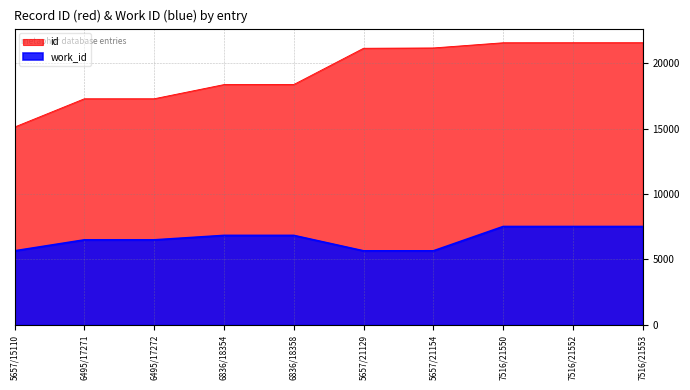

What are all the series names shown in the legend?

id, work_id